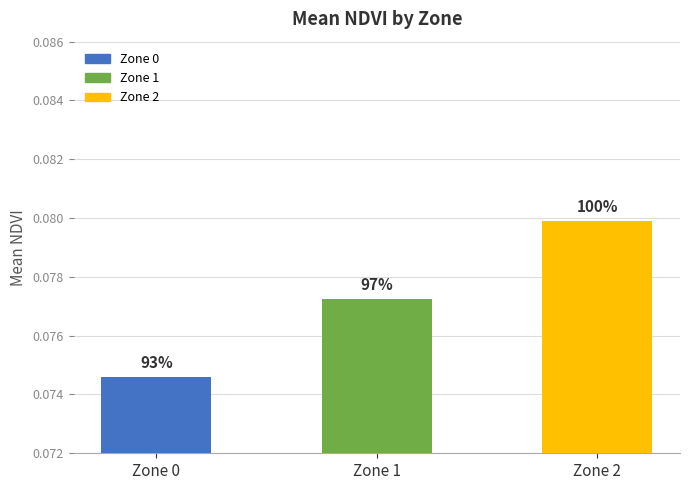

Which label corresponds to the largest value in the chart?

Zone 2